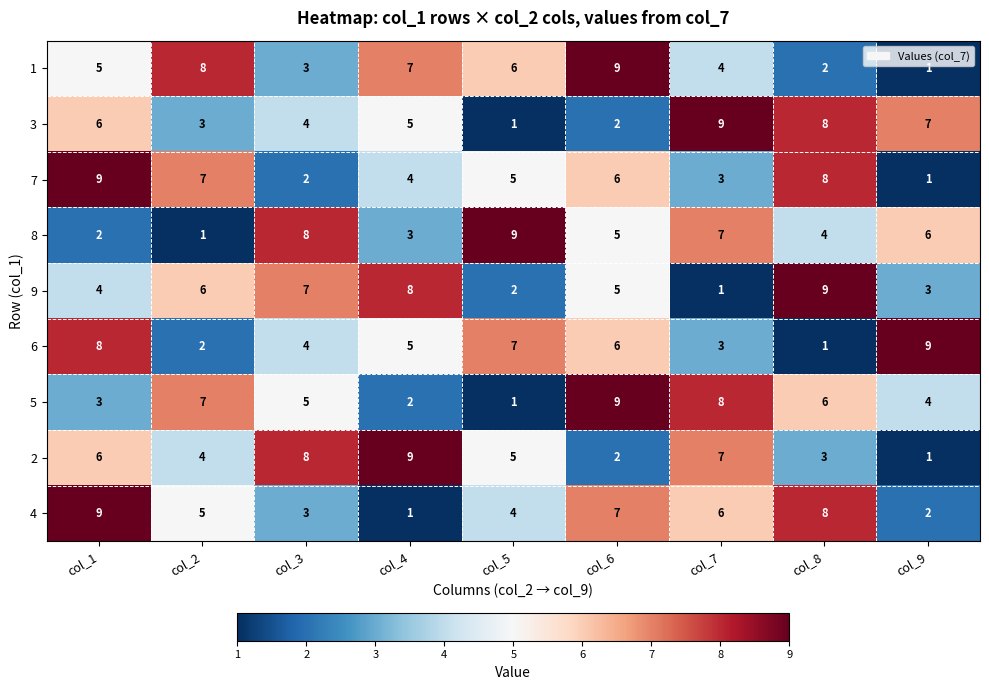

What is the smallest value displayed?

1